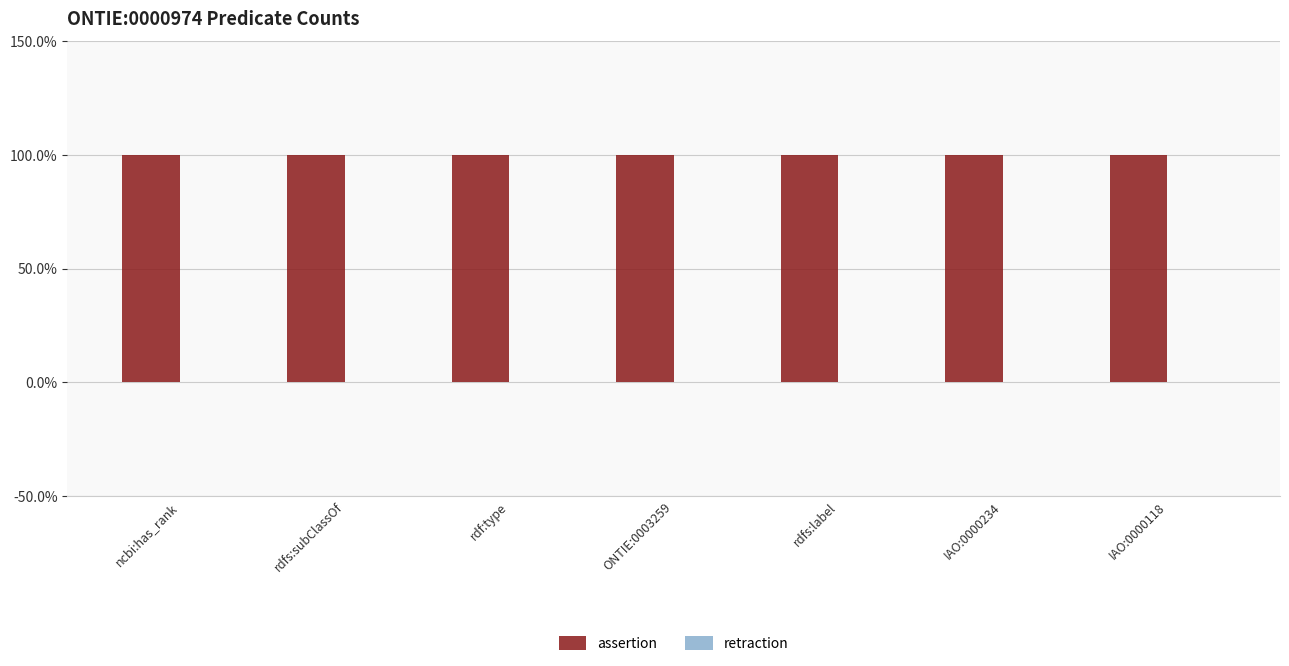

Reading left to right, what are all the values shown in this chart?

assertion: 1	1	1	1	1	1	1
retraction: 0	0	0	0	0	0	0